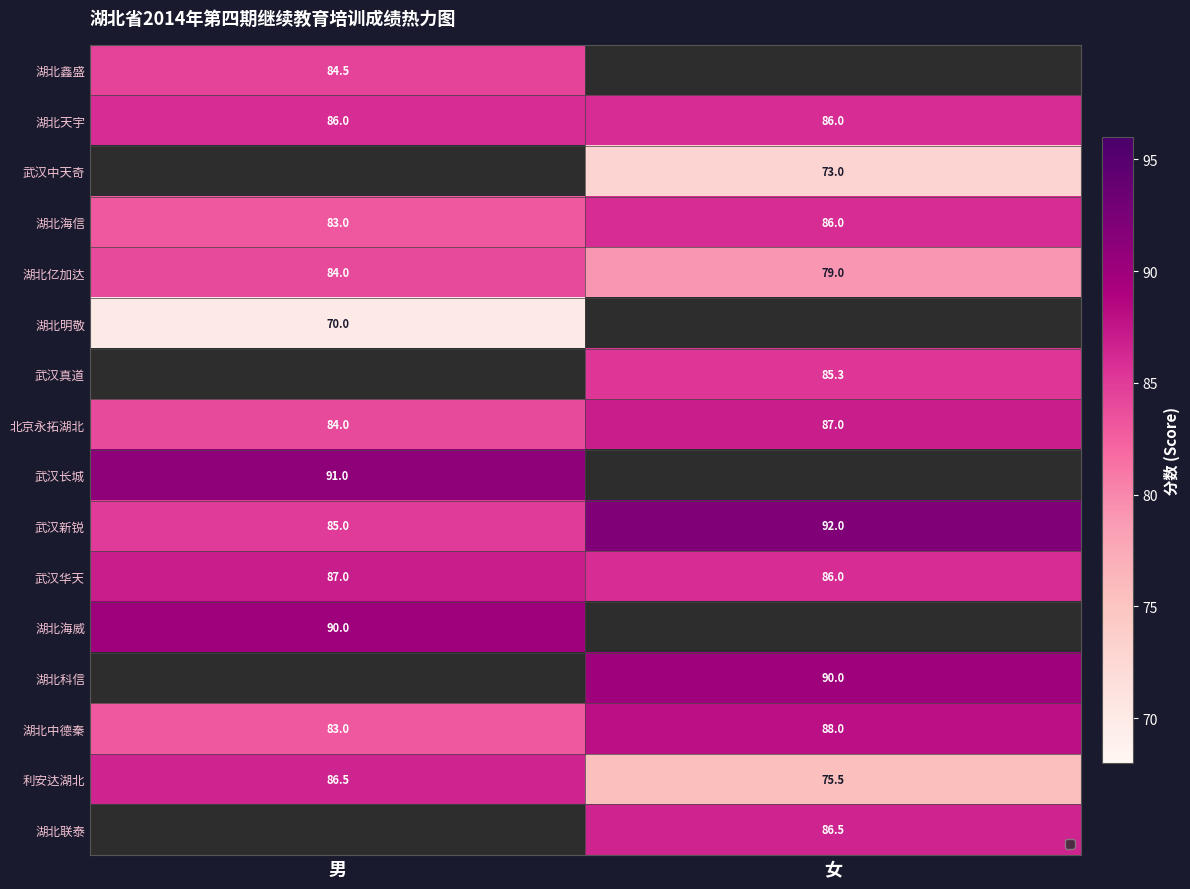

What is the average value of the 湖北亿加达 series?

81.5